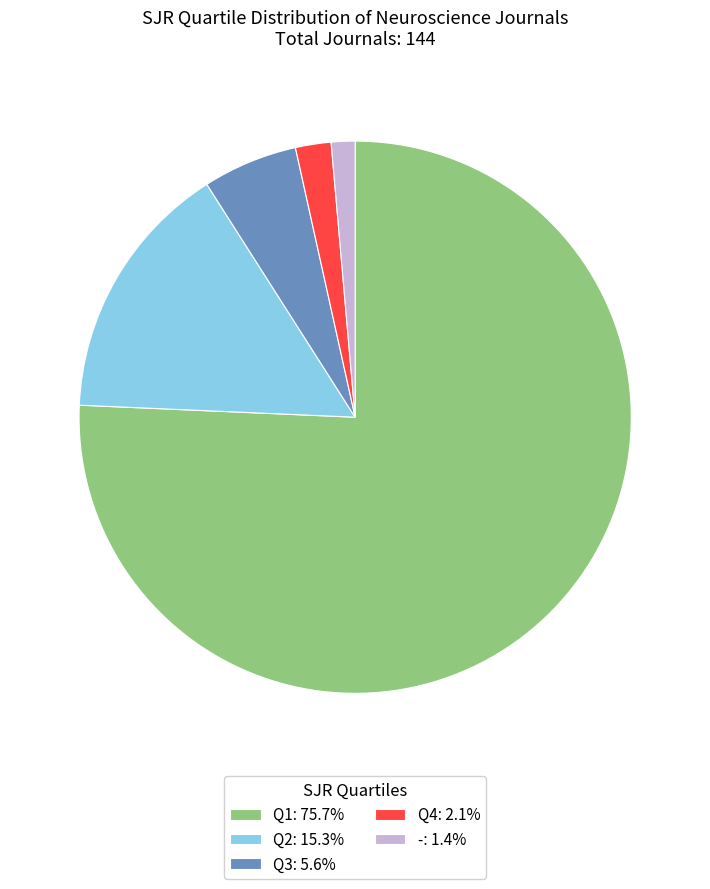

True or false: Q4 accounts for 2% of the total.

True